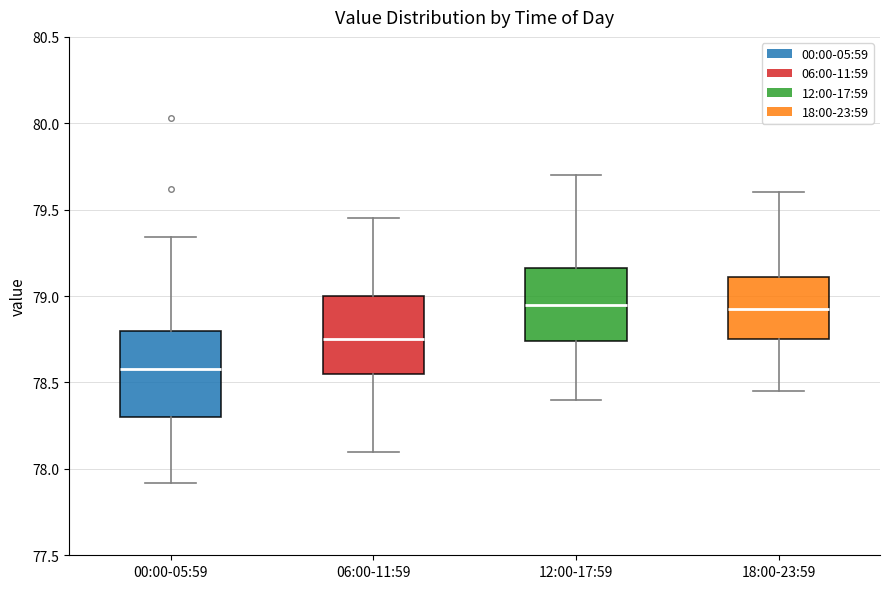

Reading left to right, transcribe this box plot: for each box, give where its median line is, the range the box spans, and where its two whiskers end, as read against the y-axis. The values are not printed on the chart, so give them approximately, as read against the axis.

00:00-05:59: median 78.60, box 78.30 to 78.80, whiskers 77.90 to 79.35
06:00-11:59: median 78.75, box 78.55 to 79.00, whiskers 78.10 to 79.45
12:00-17:59: median 78.95, box 78.75 to 79.15, whiskers 78.40 to 79.70
18:00-23:59: median 78.95, box 78.75 to 79.10, whiskers 78.45 to 79.60